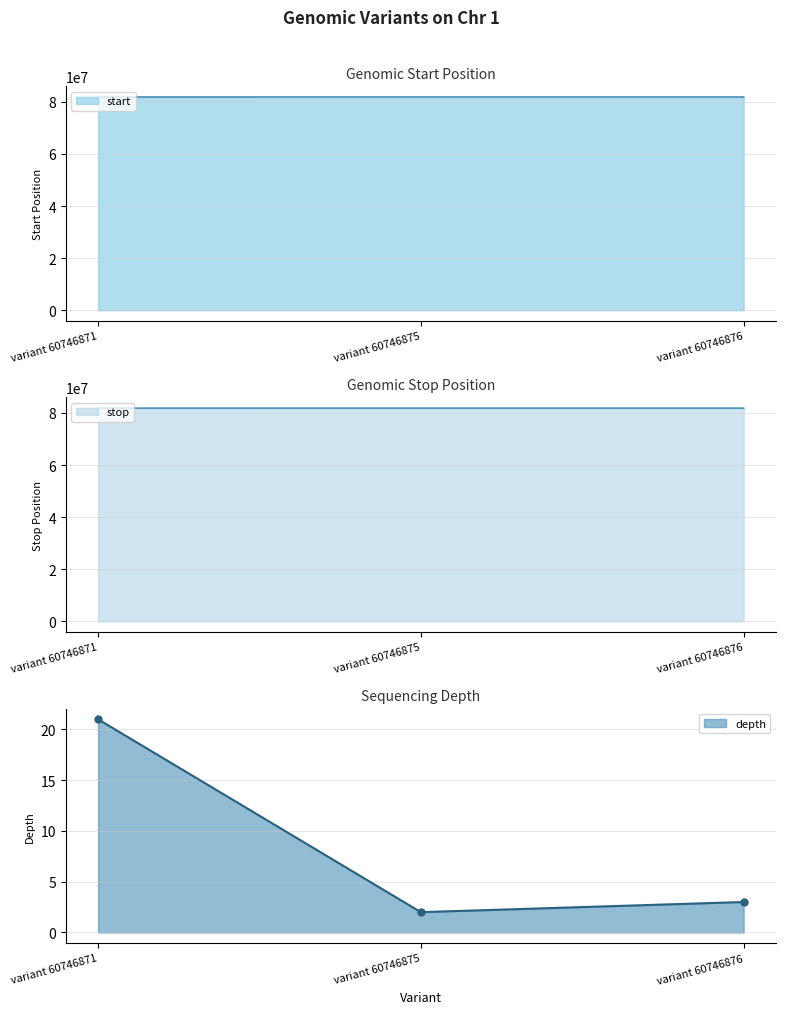

How many values in the depth series are below 3?

1